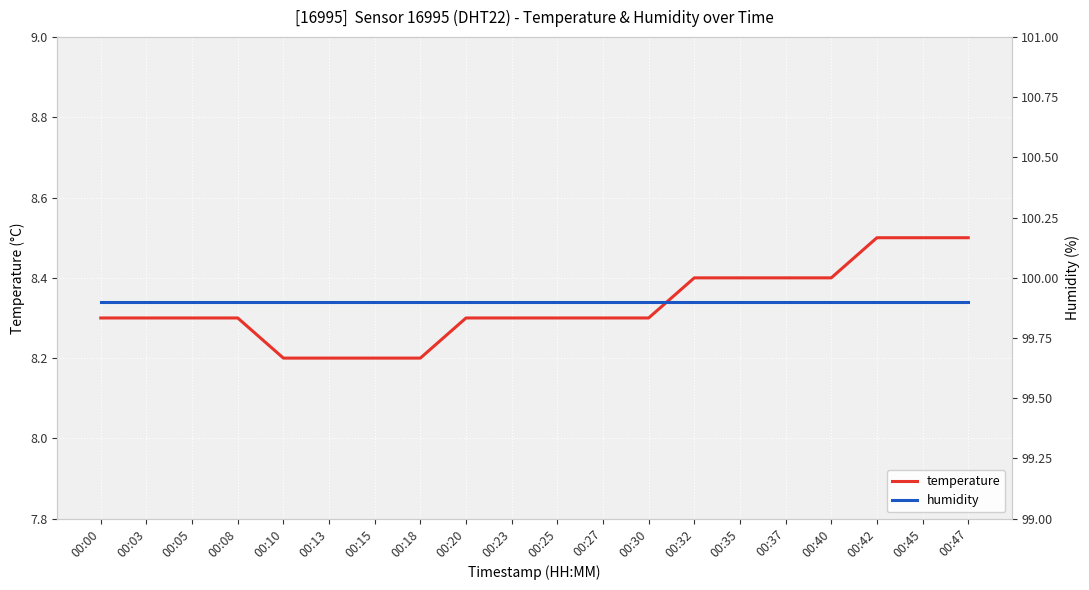

What is the maximum value shown in the chart?

99.9